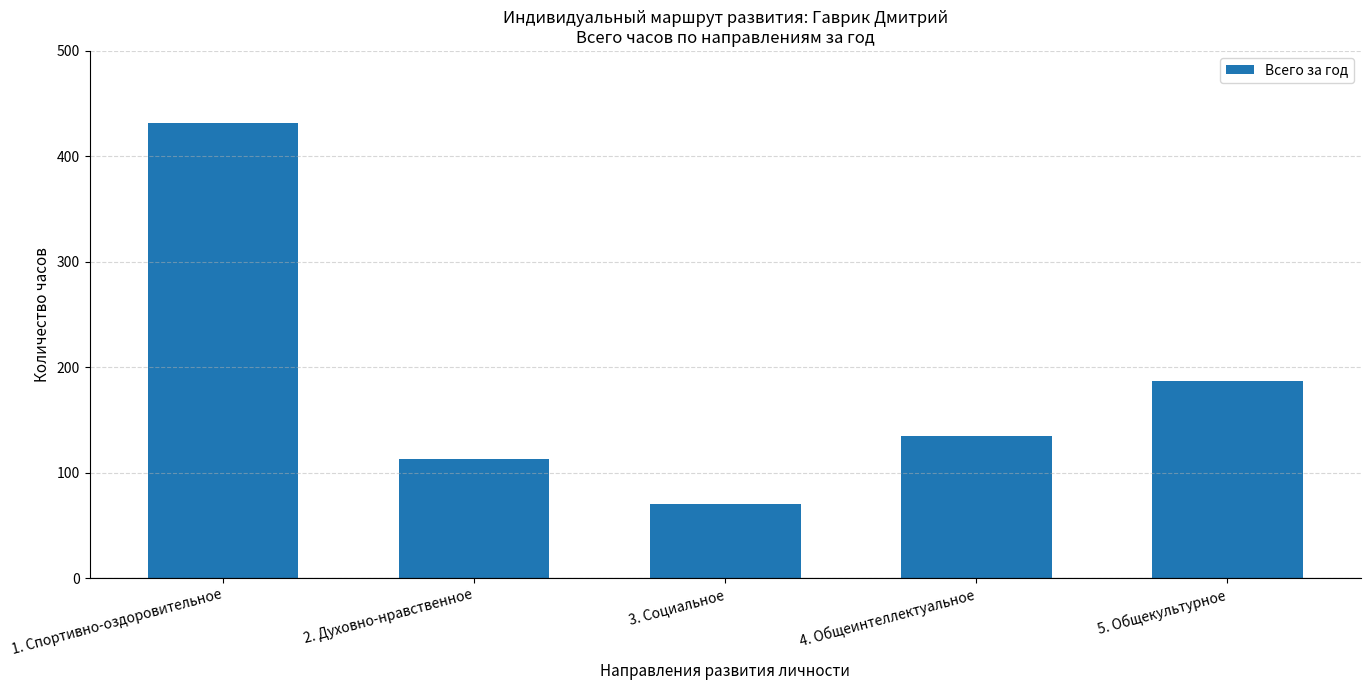

How many distinct data groups are displayed?

1